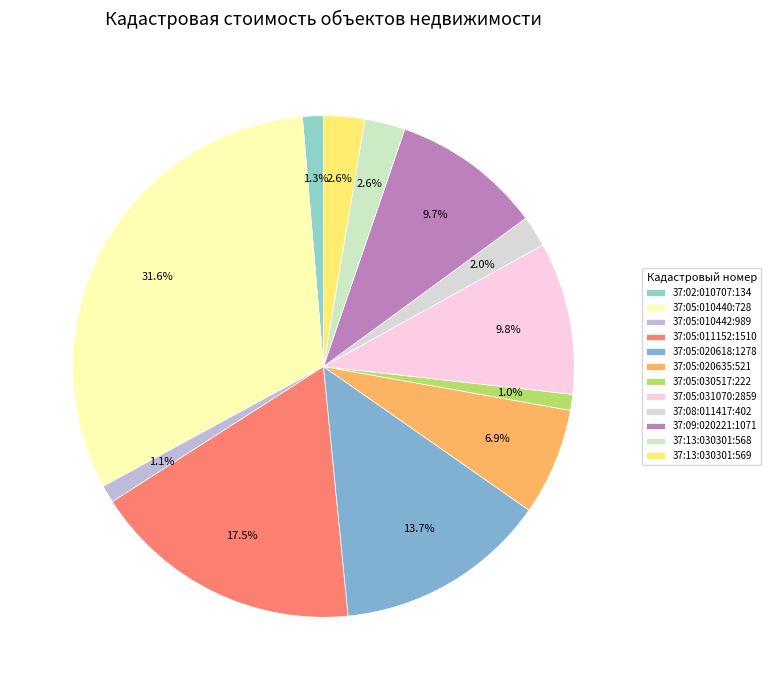

Does 37:05:020635:521 represent more than half of the total?

No